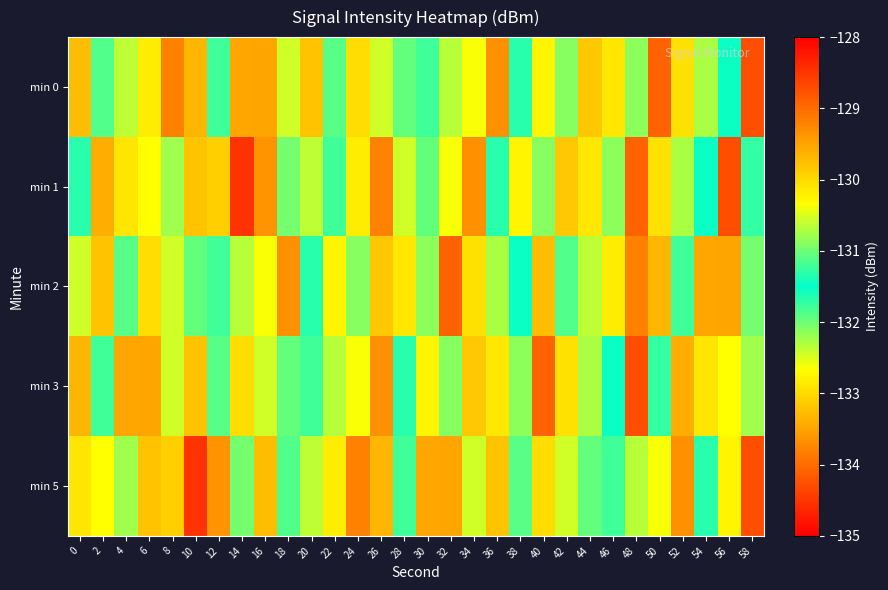

List the series in order of their peak value, lowest first.

min 5, min 0, min 1, min 2, min 3